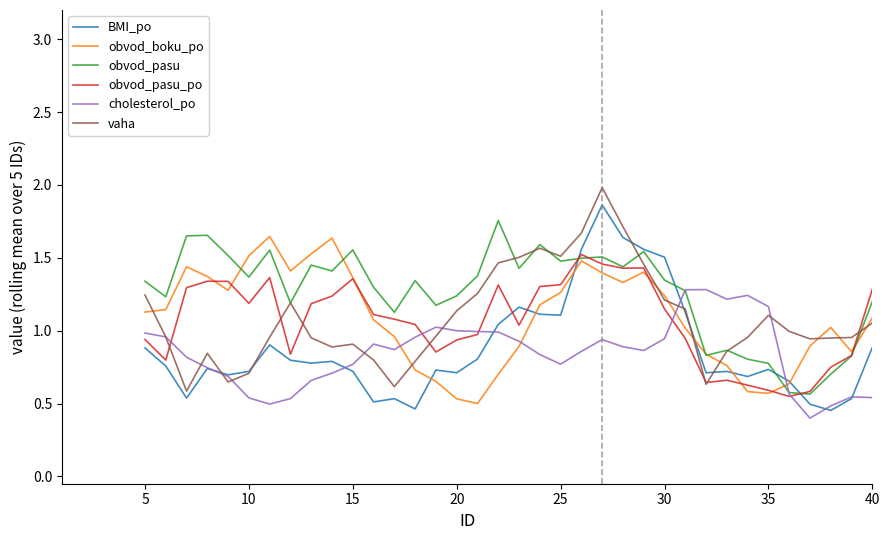

True or false: vaha and obvod_boku_po cross at least once.

True